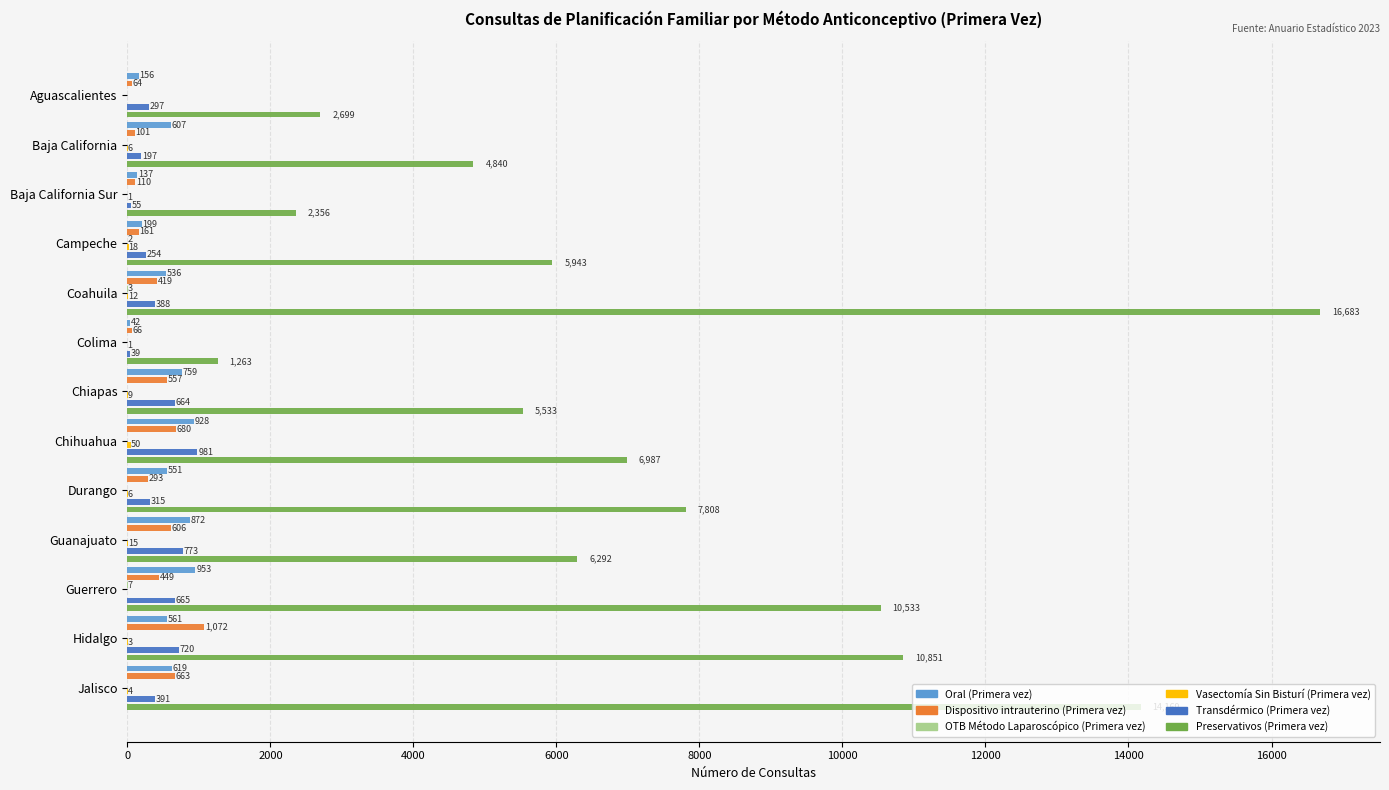

Which has a higher value, Chihuahua or Guanajuato?

Chihuahua